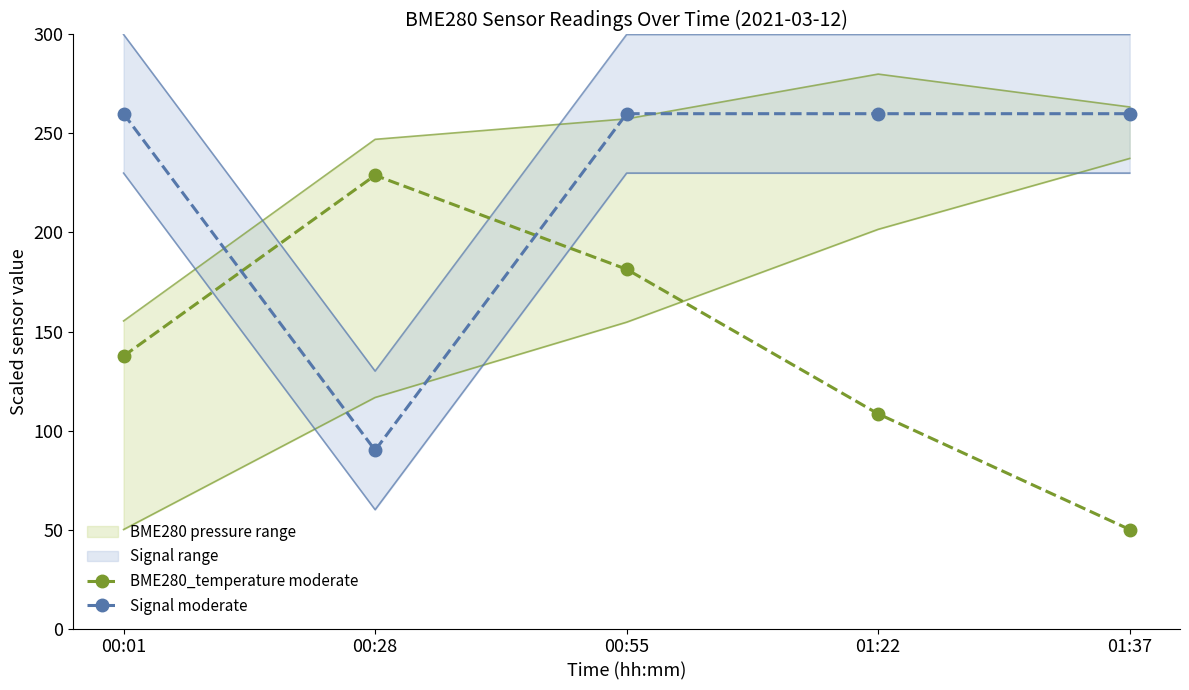

Is it true that Signal moderate equals 76.8 at 01:22?

False